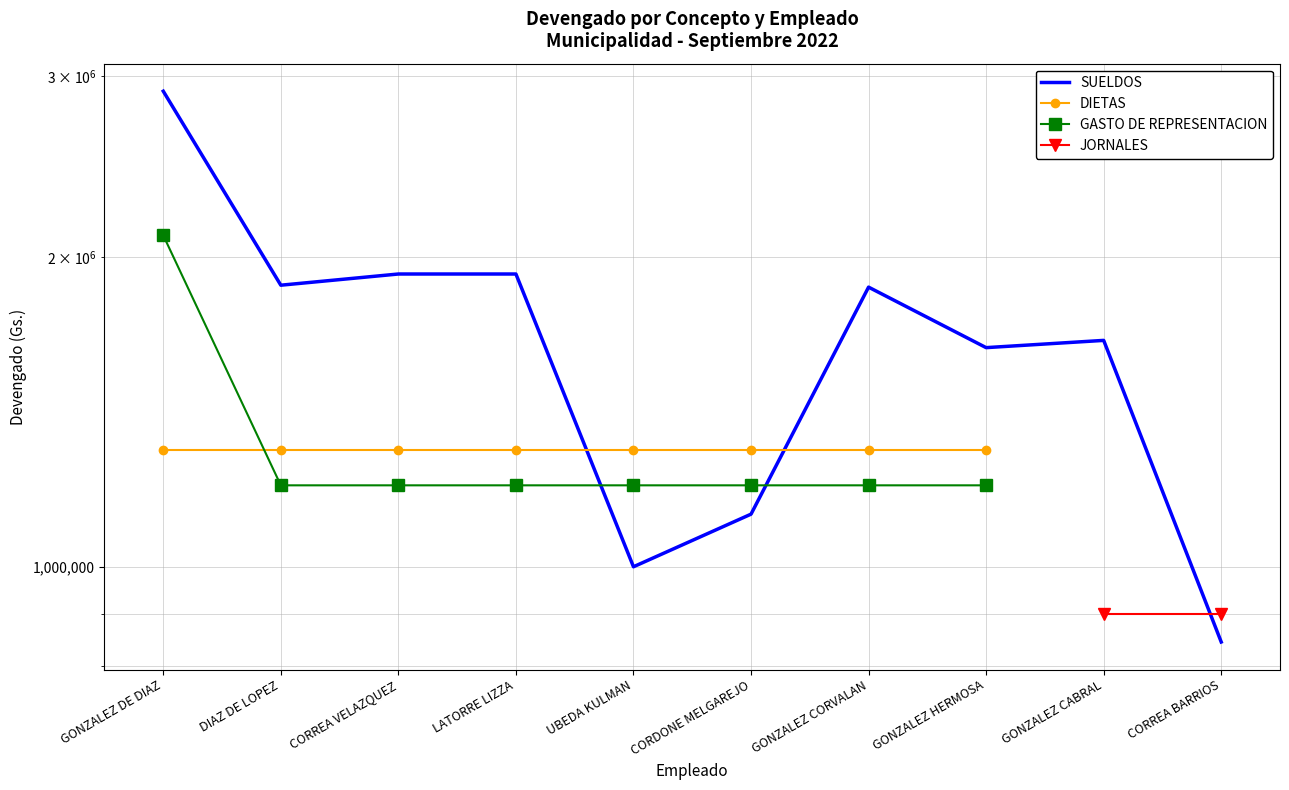

Between which two adjacent categories do SUELDOS and JORNALES first intersect?

GONZALEZ CABRAL and CORREA BARRIOS